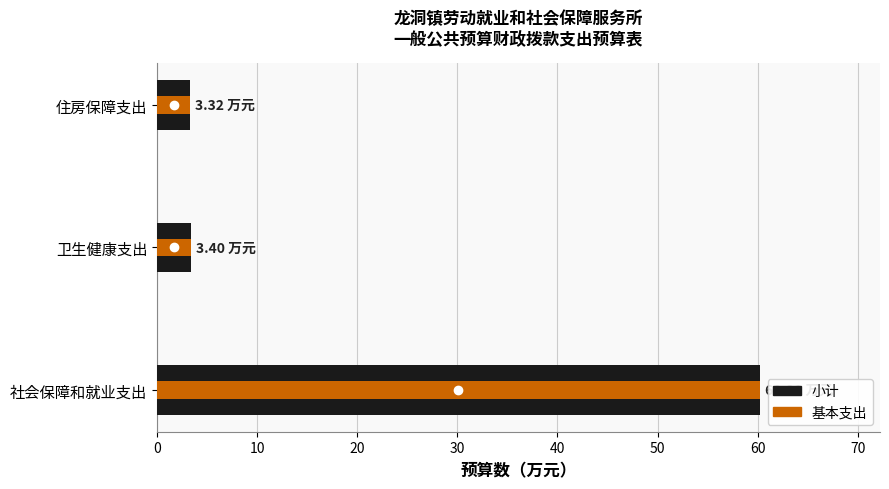

Which series has the largest total across all categories?

小计